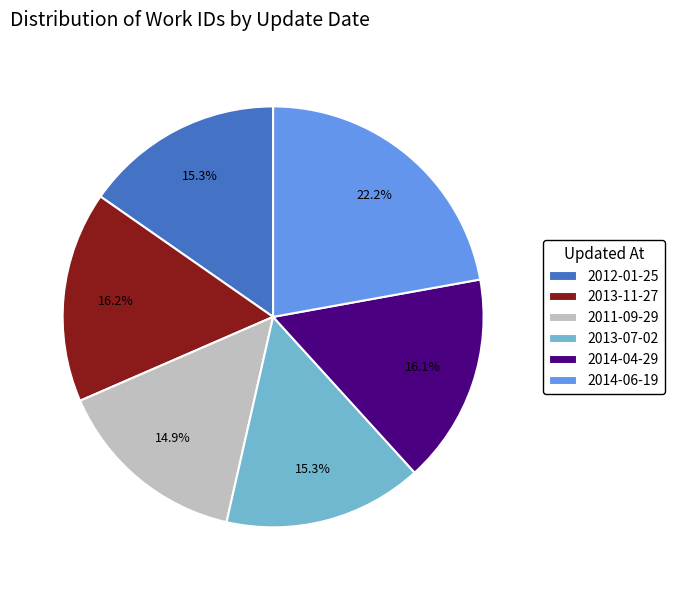

To the nearest percent, what percentage of the pie is 2013-11-27?

16%